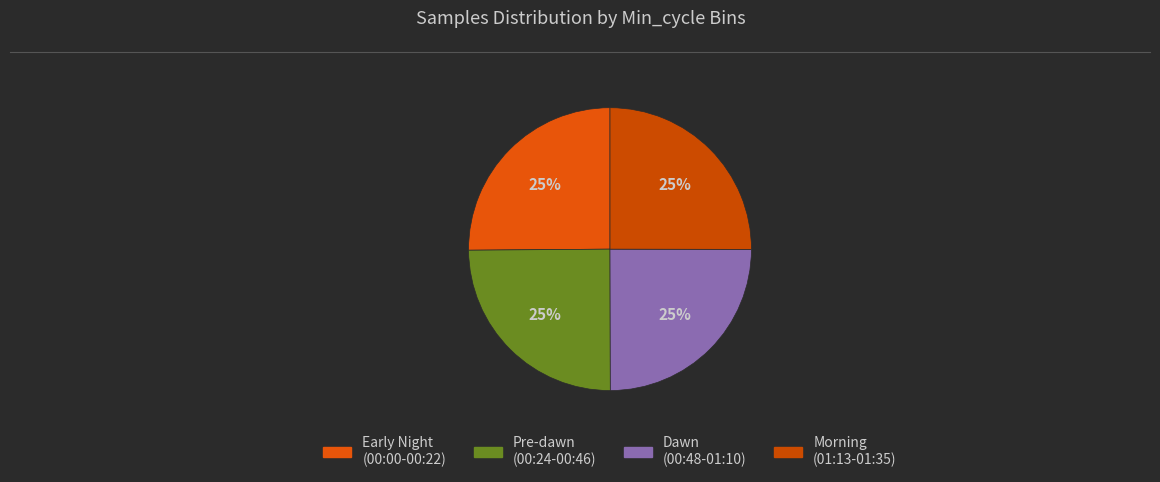

Count the number of slices in the pie.

4